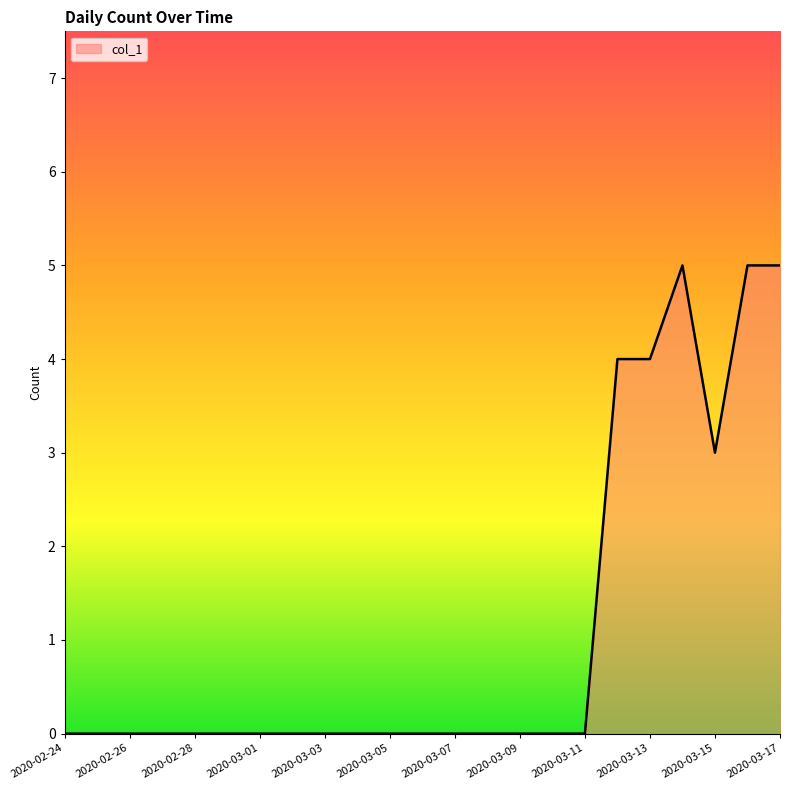

What is the difference between the maximum and minimum values?

5